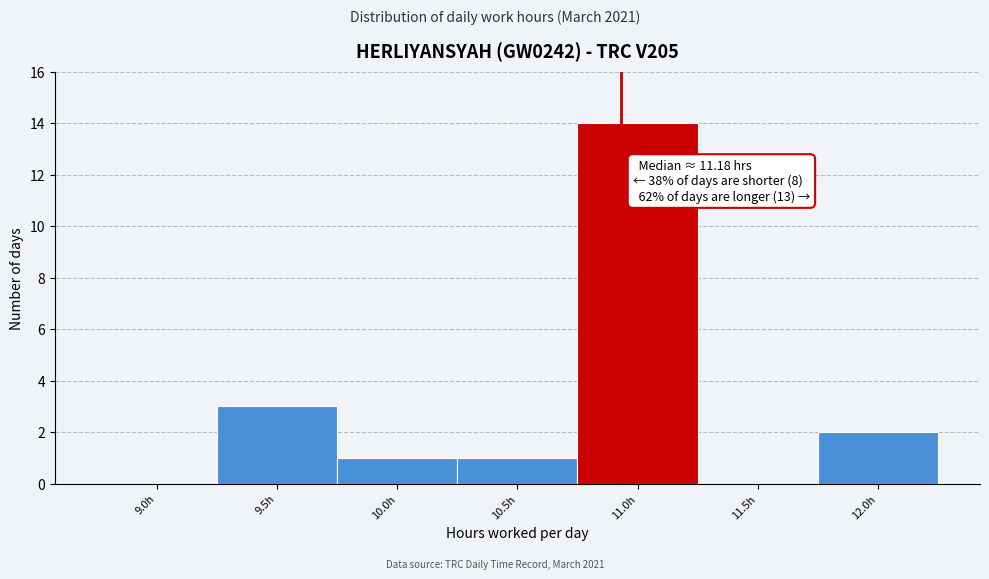

Reading left to right, what are all the values shown in this chart?

9.0h=0	9.5h=3	10.0h=1	10.5h=1	11.0h=14	11.5h=0	12.0h=2